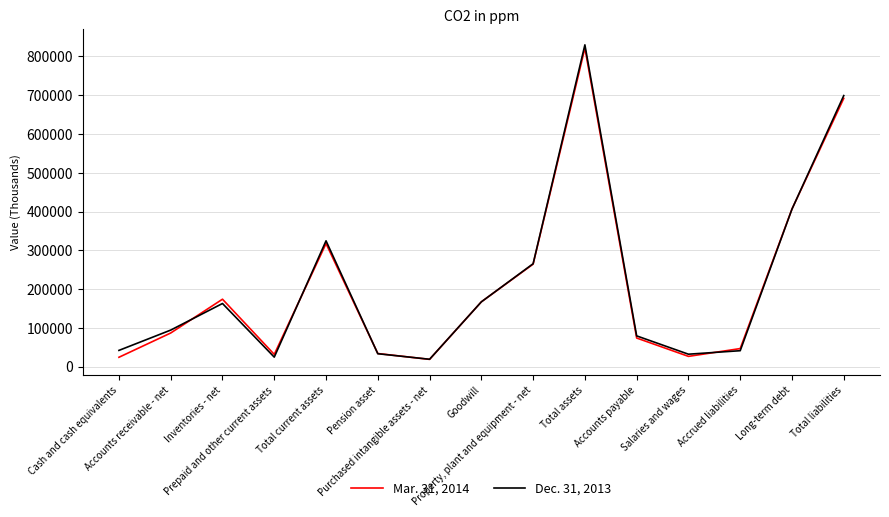

How many distinct data groups are displayed?

2